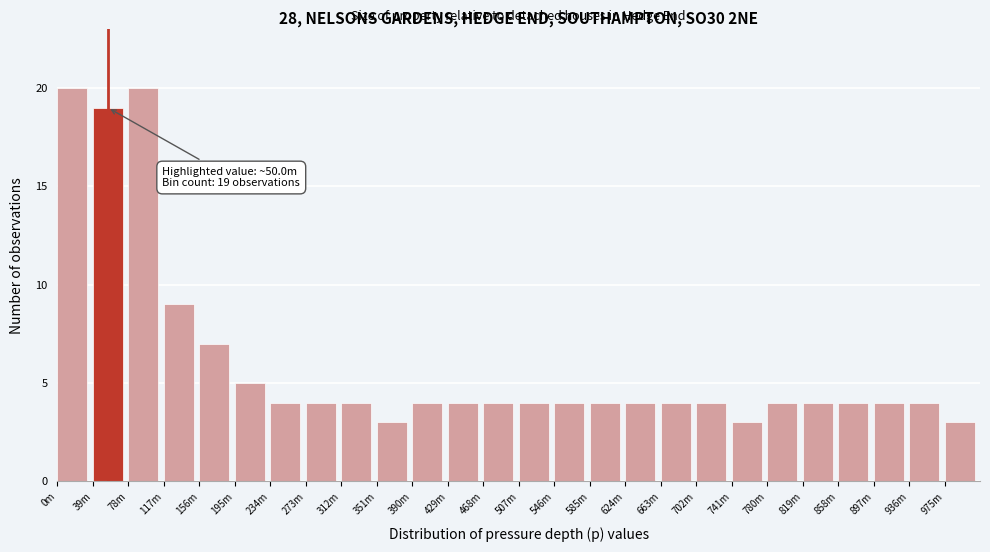

Reading left to right, list all the values displayed in this chart.

0m=20	39m=19	78m=20	117m=9	156m=7	195m=5	234m=4	273m=4	312m=4	351m=3	390m=4	429m=4	468m=4	507m=4	546m=4	585m=4	624m=4	663m=4	702m=4	741m=3	780m=4	819m=4	858m=4	897m=4	936m=4	975m=3